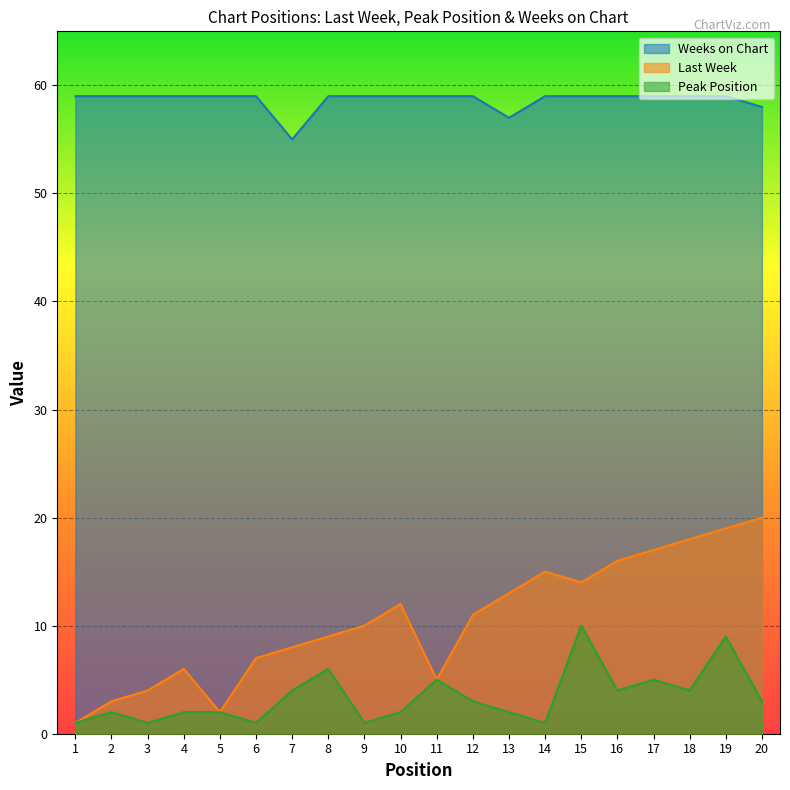

Which series has the widest spread of values?

Last Week